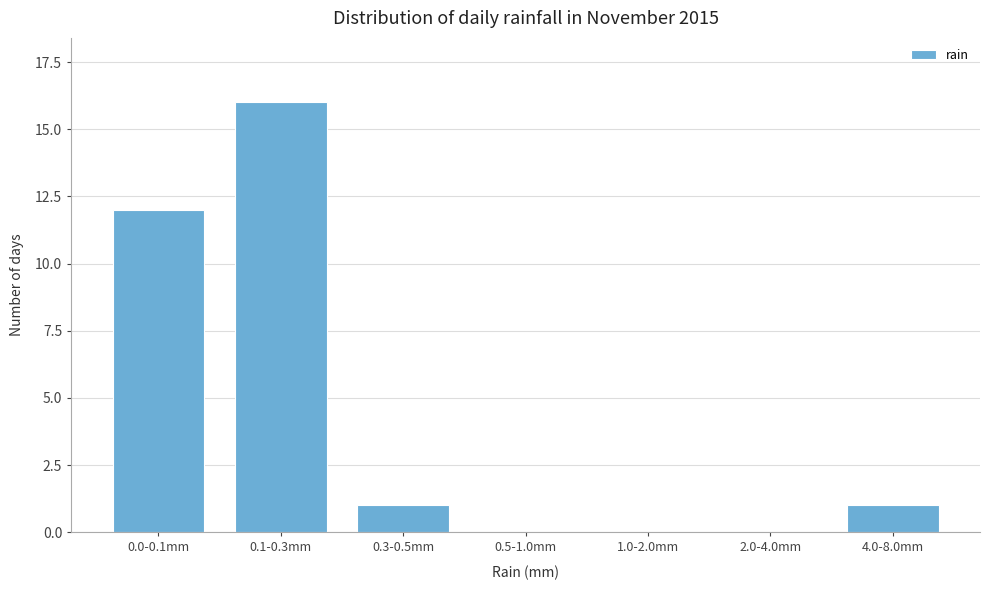

Reading left to right, list all the values displayed in this chart.

0.0-0.1mm=12	0.1-0.3mm=16	0.3-0.5mm=1	0.5-1.0mm=0	1.0-2.0mm=0	2.0-4.0mm=0	4.0-8.0mm=1